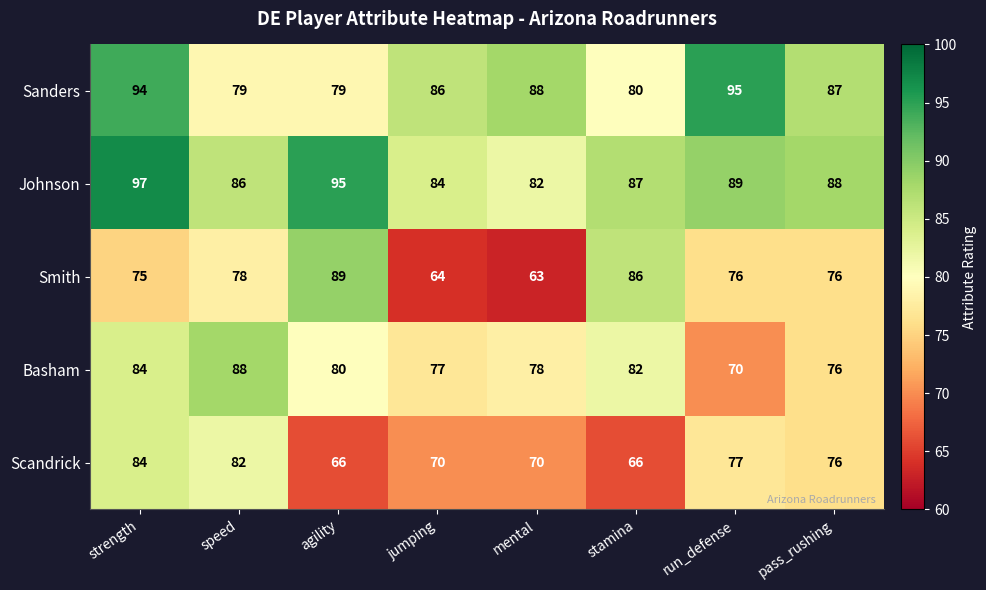

The Sanders series shows 80 at stamina. True or false?

True